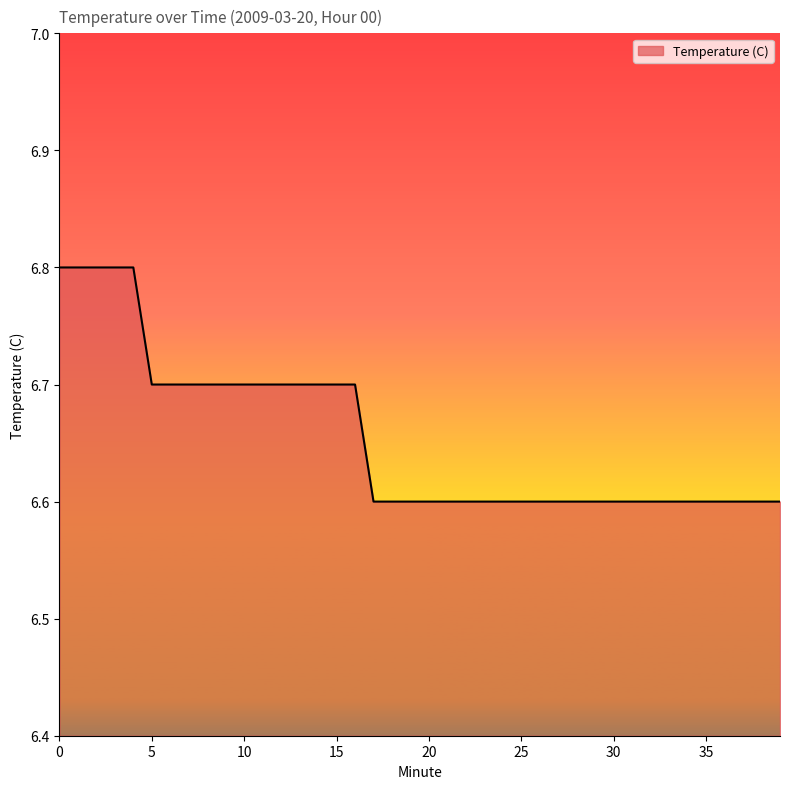

What is the minimum value shown in the chart?

6.6